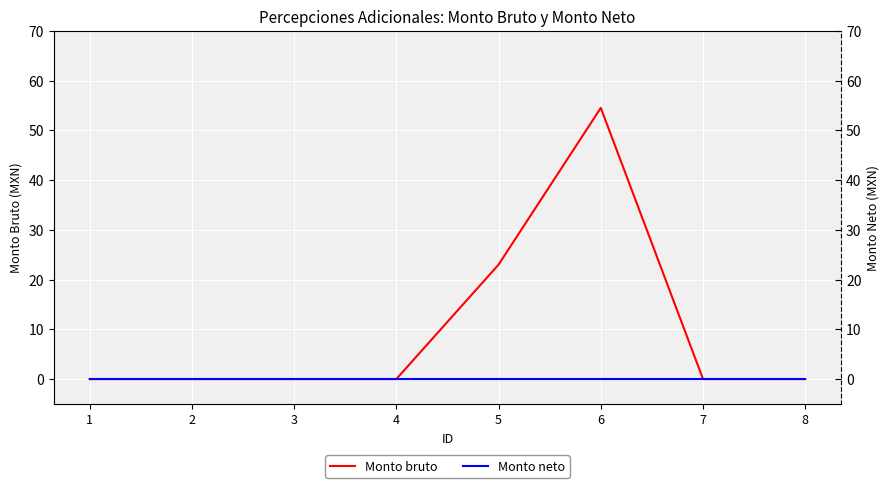

List the series in order of their peak value, lowest first.

Monto neto, Monto bruto